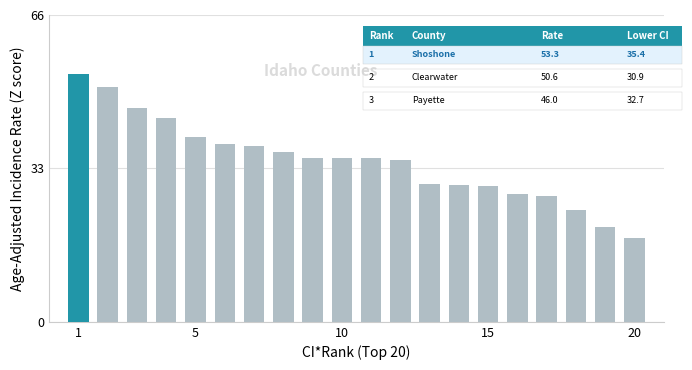

What is the sum of all values?

692.5